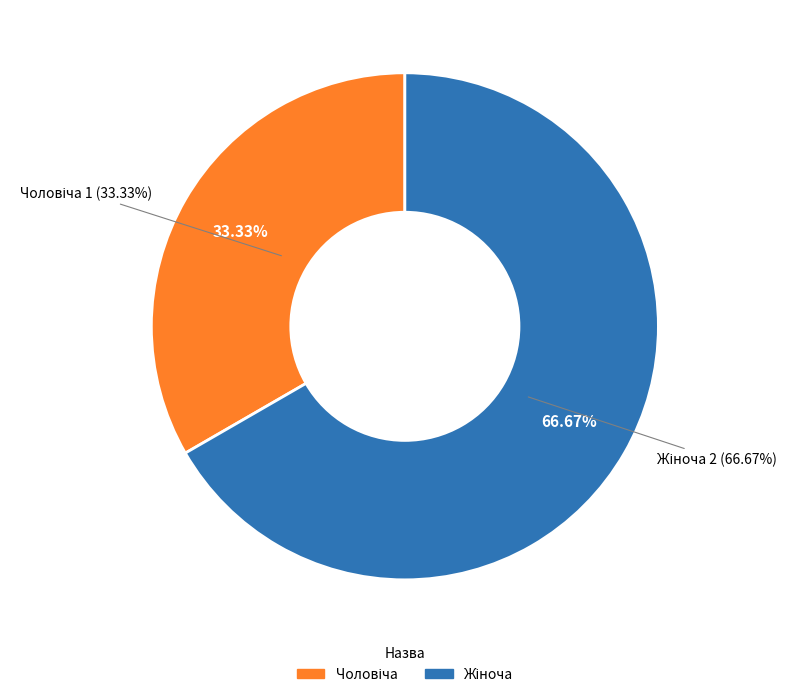

How many segments does this pie chart have?

2